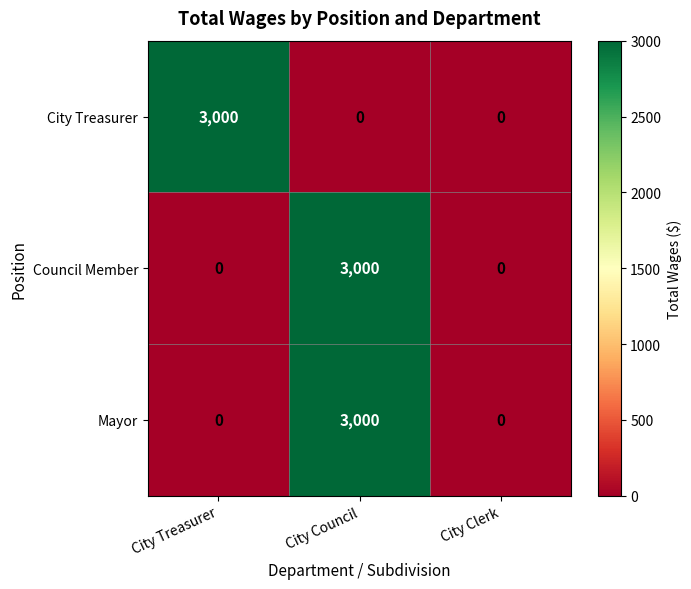

What is the highest value of the Mayor series?

3000